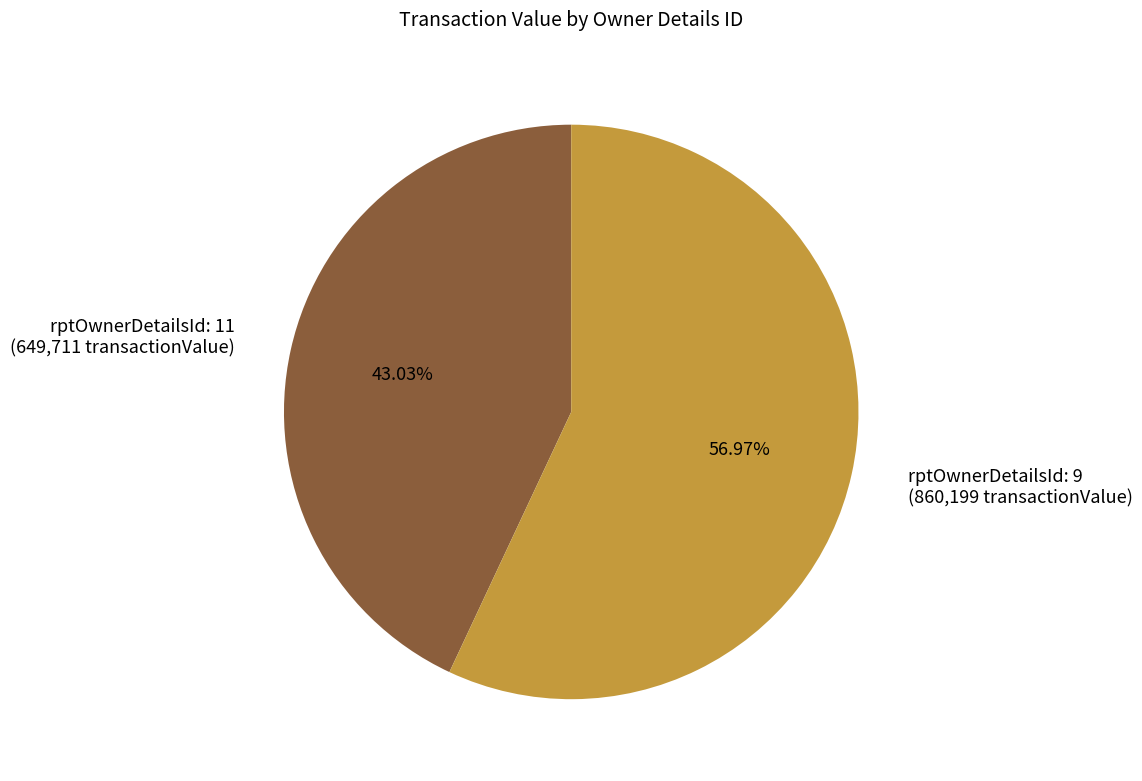

Between rptOwnerDetailsId: 9 (860,199 transactionValue) and rptOwnerDetailsId: 11 (649,711 transactionValue), which is larger?

rptOwnerDetailsId: 9 (860,199 transactionValue)